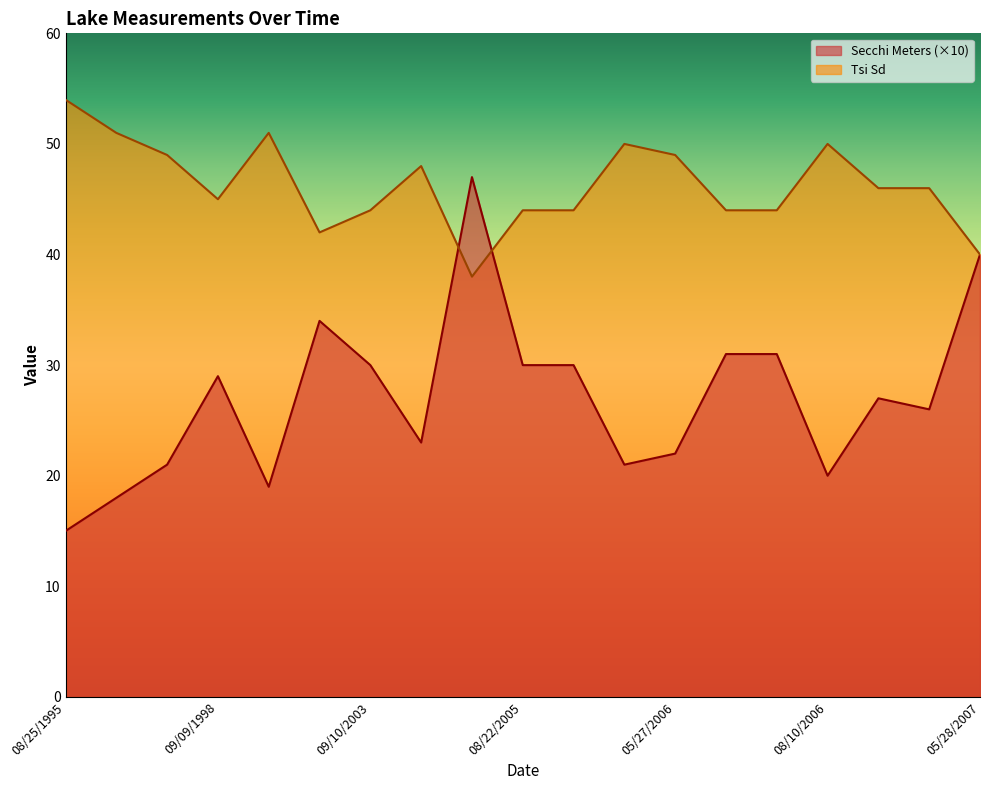

At which label does Tsi Sd first exceed 46?

08/25/1995